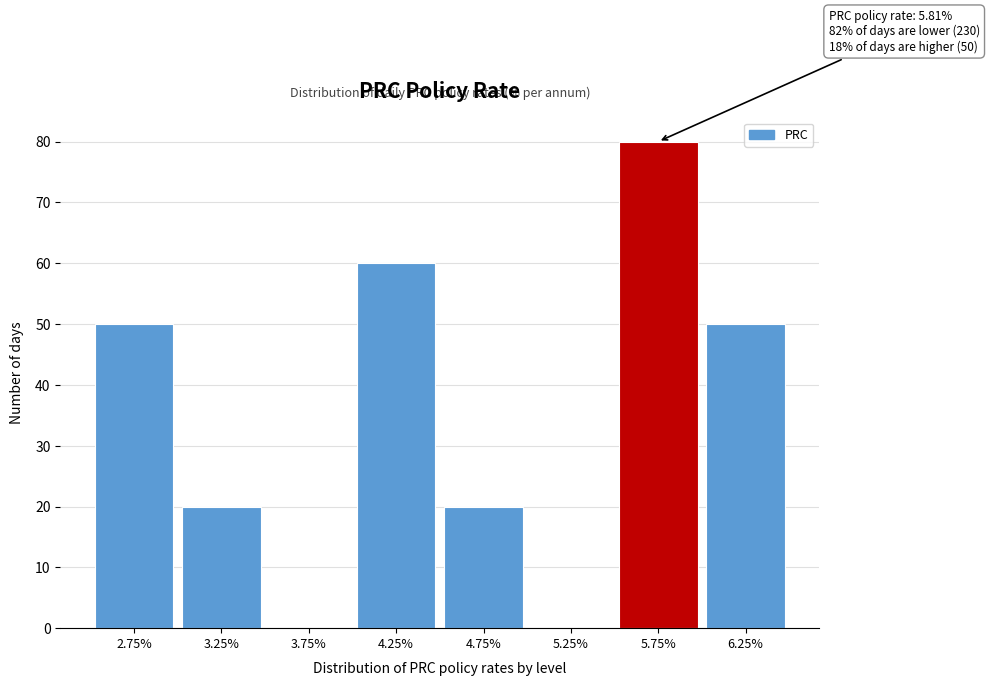

Reading left to right, extract all data points from this chart.

2.75%=50	3.25%=20	3.75%=0	4.25%=60	4.75%=20	5.25%=0	5.75%=80	6.25%=50